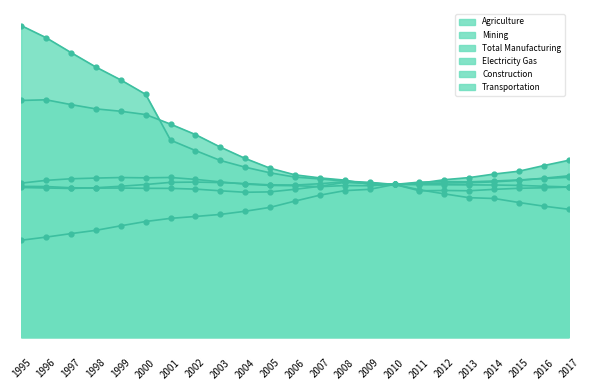

What are all the series names shown in the legend?

Agriculture, Mining, Total Manufacturing, Electricity Gas, Construction, Transportation